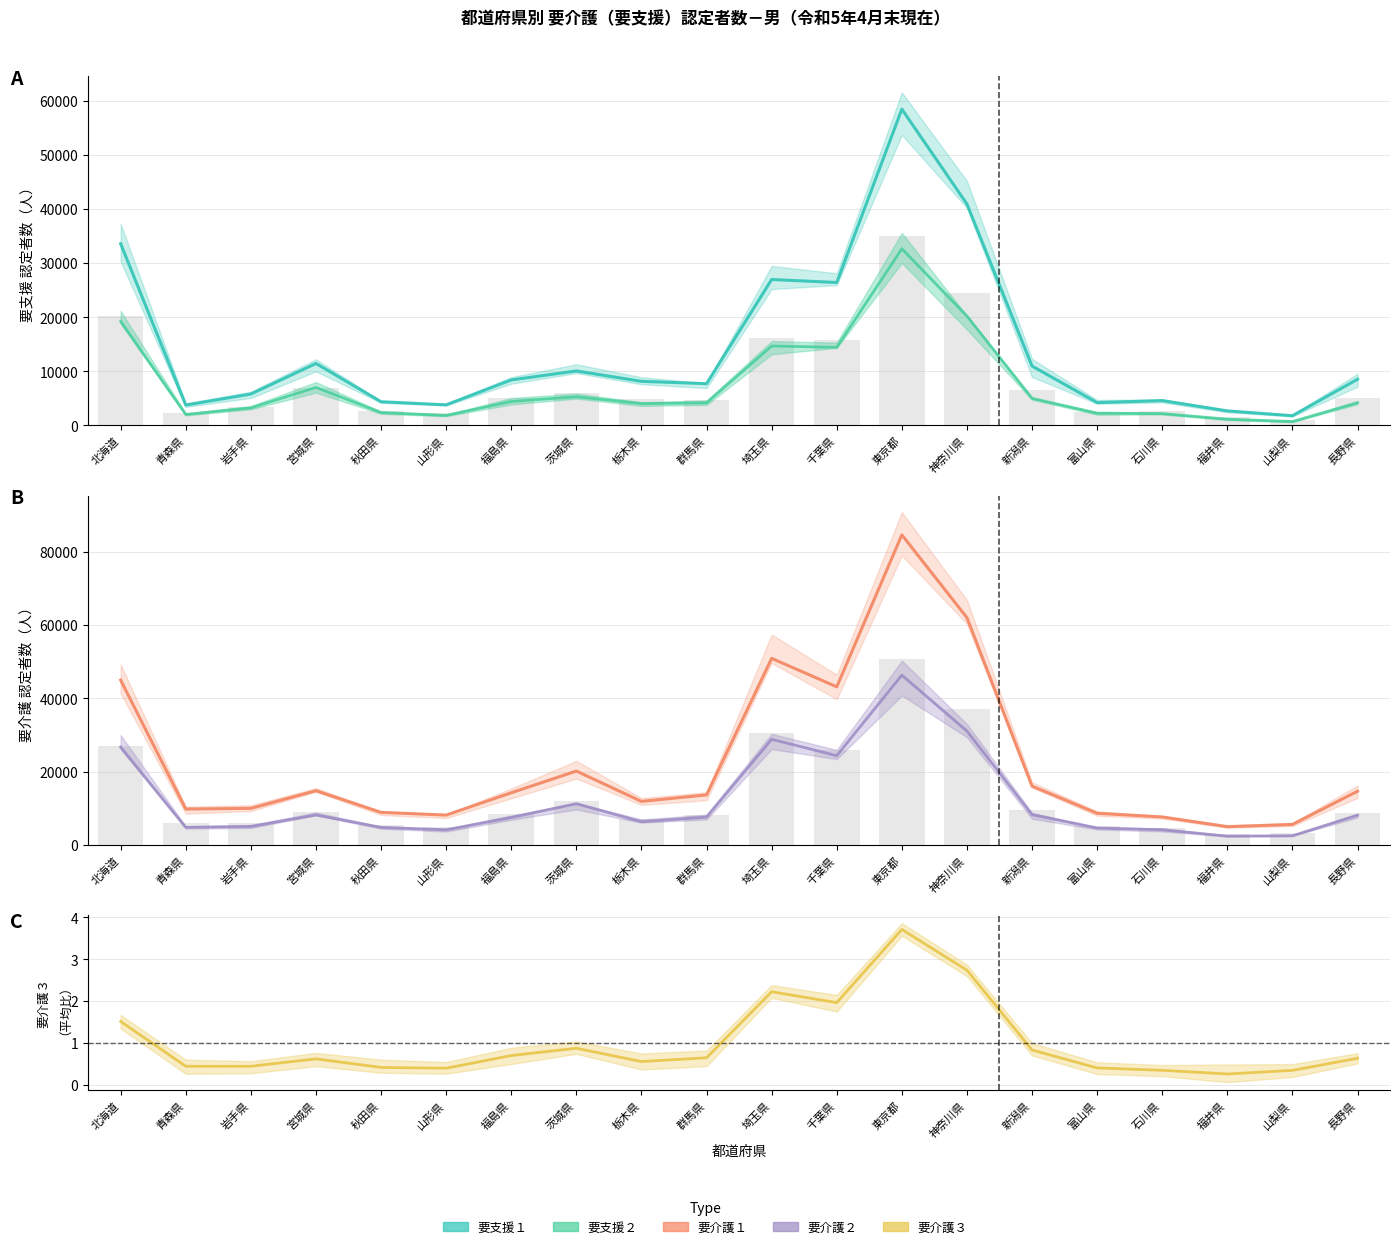

Reading left to right, list all the values displayed in this chart.

要支援１: 北海道=33601.0	青森県=3759.0	岩手県=5803.0	宮城県=11454.0	秋田県=4379.0	山形県=3799.0	福島県=8411.0	茨城県=10074.0	栃木県=8152.0	群馬県=7721.0	埼玉県=26988.0	千葉県=26429.0	東京都=58492.0	神奈川県=40942.0	新潟県=10973.0	富山県=4213.0	石川県=4593.0	福井県=2682.0	山梨県=1793.0	長野県=8542.0
要支援２: 北海道=19252.0	青森県=2035.0	岩手県=3239.0	宮城県=7026.0	秋田県=2386.0	山形県=1846.0	福島県=4436.0	茨城県=5301.0	栃木県=4034.0	群馬県=4176.0	埼玉県=14688.0	千葉県=14439.0	東京都=32675.0	神奈川県=20219.0	新潟県=5004.0	富山県=2272.0	石川県=2186.0	福井県=1154.0	山梨県=714.0	長野県=4212.0
要介護１: 北海道=44964.0	青森県=9842.0	岩手県=10026.0	宮城県=14834.0	秋田県=8942.0	山形県=8198.0	福島県=14268.0	茨城県=20192.0	栃木県=11920.0	群馬県=13691.0	埼玉県=50890.0	千葉県=43138.0	東京都=84542.0	神奈川県=61975.0	新潟県=16076.0	富山県=8686.0	石川県=7692.0	福井県=5026.0	山梨県=5646.0	長野県=14691.0
要介護２: 北海道=26739.0	青森県=4852.0	岩手県=5103.0	宮城県=8227.0	秋田県=4842.0	山形県=4175.0	福島県=7540.0	茨城県=11298.0	栃木県=6380.0	群馬県=7653.0	埼玉県=28842.0	千葉県=24378.0	東京都=46324.0	神奈川県=31073.0	新潟県=8303.0	富山県=4692.0	石川県=4197.0	福井県=2453.0	山梨県=2556.0	長野県=8190.0
要介護３: 北海道=1.5	青森県=0.4	岩手県=0.4	宮城県=0.6	秋田県=0.4	山形県=0.4	福島県=0.7	茨城県=0.9	栃木県=0.6	群馬県=0.6	埼玉県=2.2	千葉県=2.0	東京都=3.7	神奈川県=2.7	新潟県=0.8	富山県=0.4	石川県=0.3	福井県=0.3	山梨県=0.3	長野県=0.6